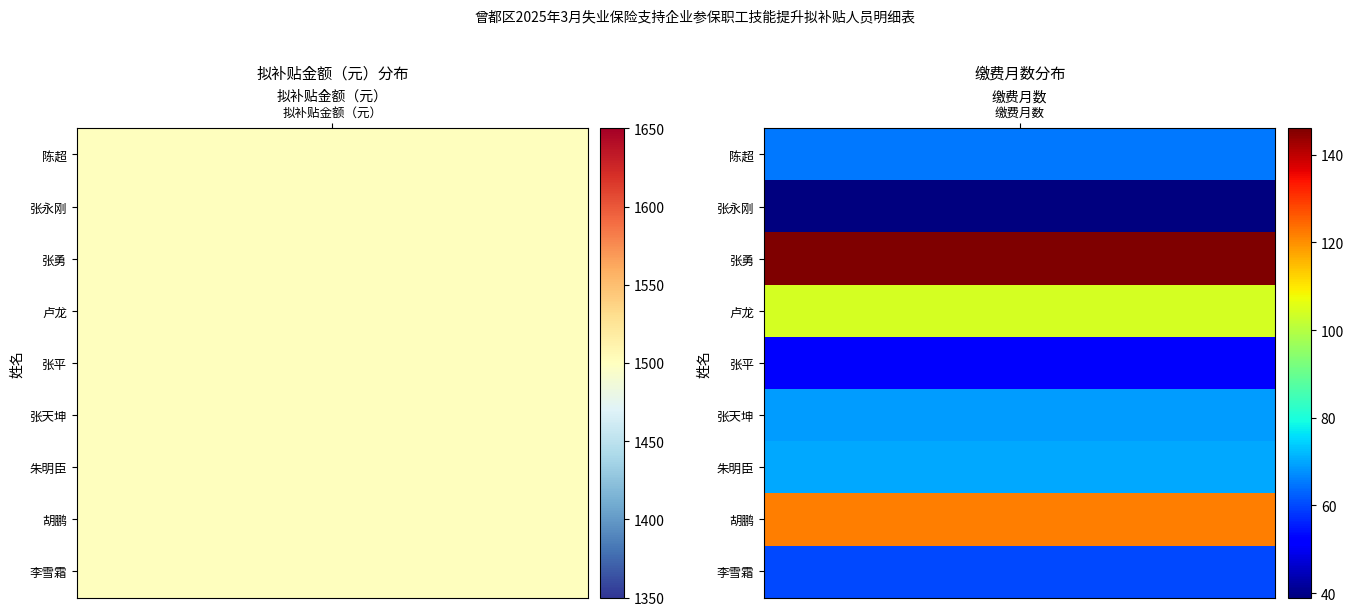

Count the 胡鹏 values in the range 122 to 1500.

2